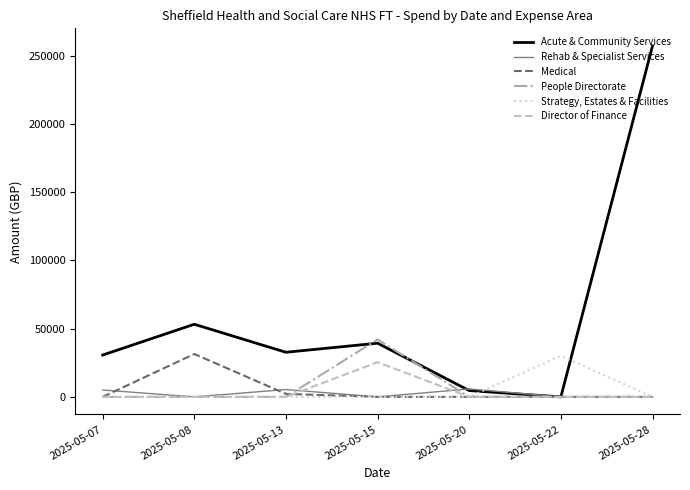

What is the average value of the Director of Finance series?

3632.6